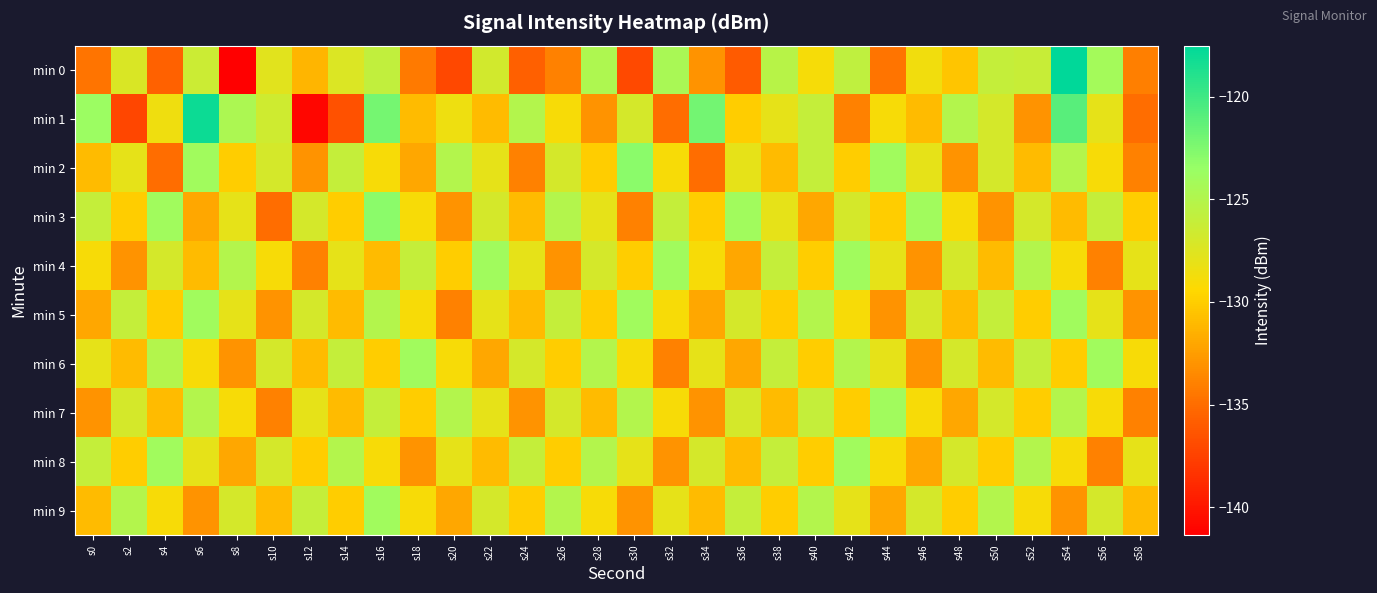

How many series are shown in this chart?

10